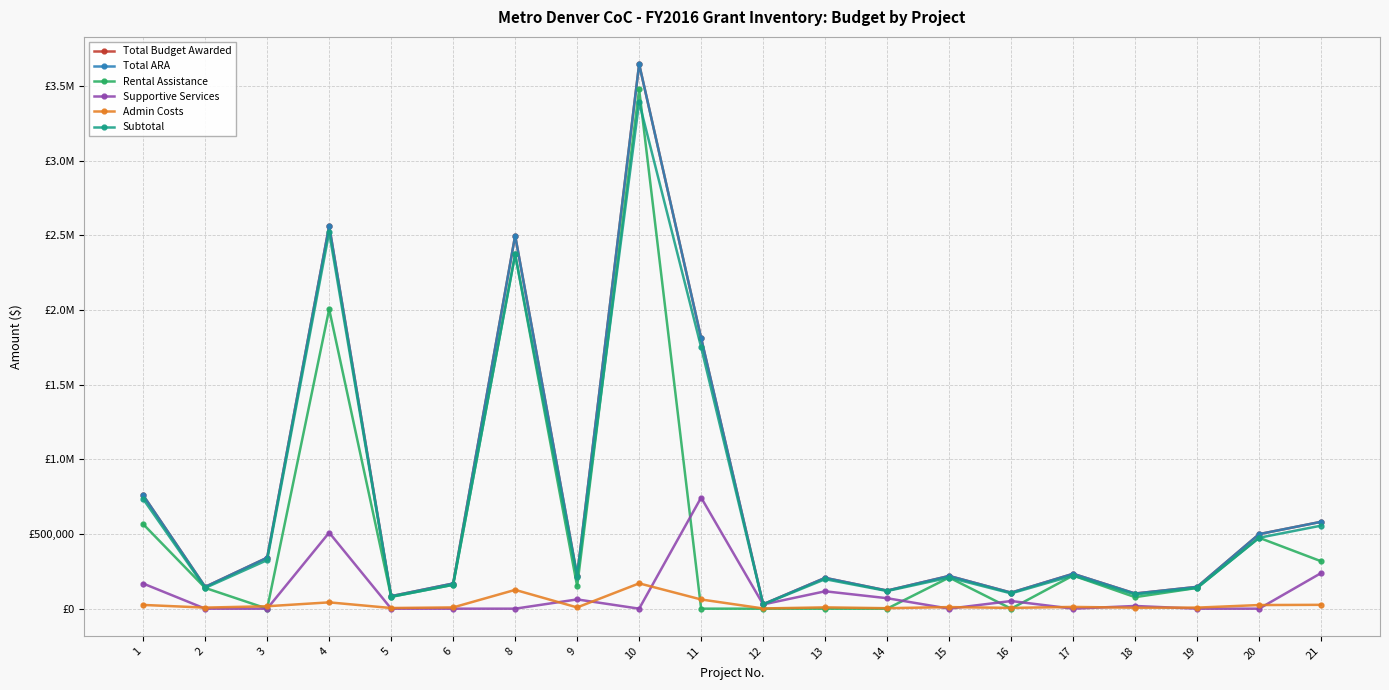

What is the total value across all series at 12?

117049